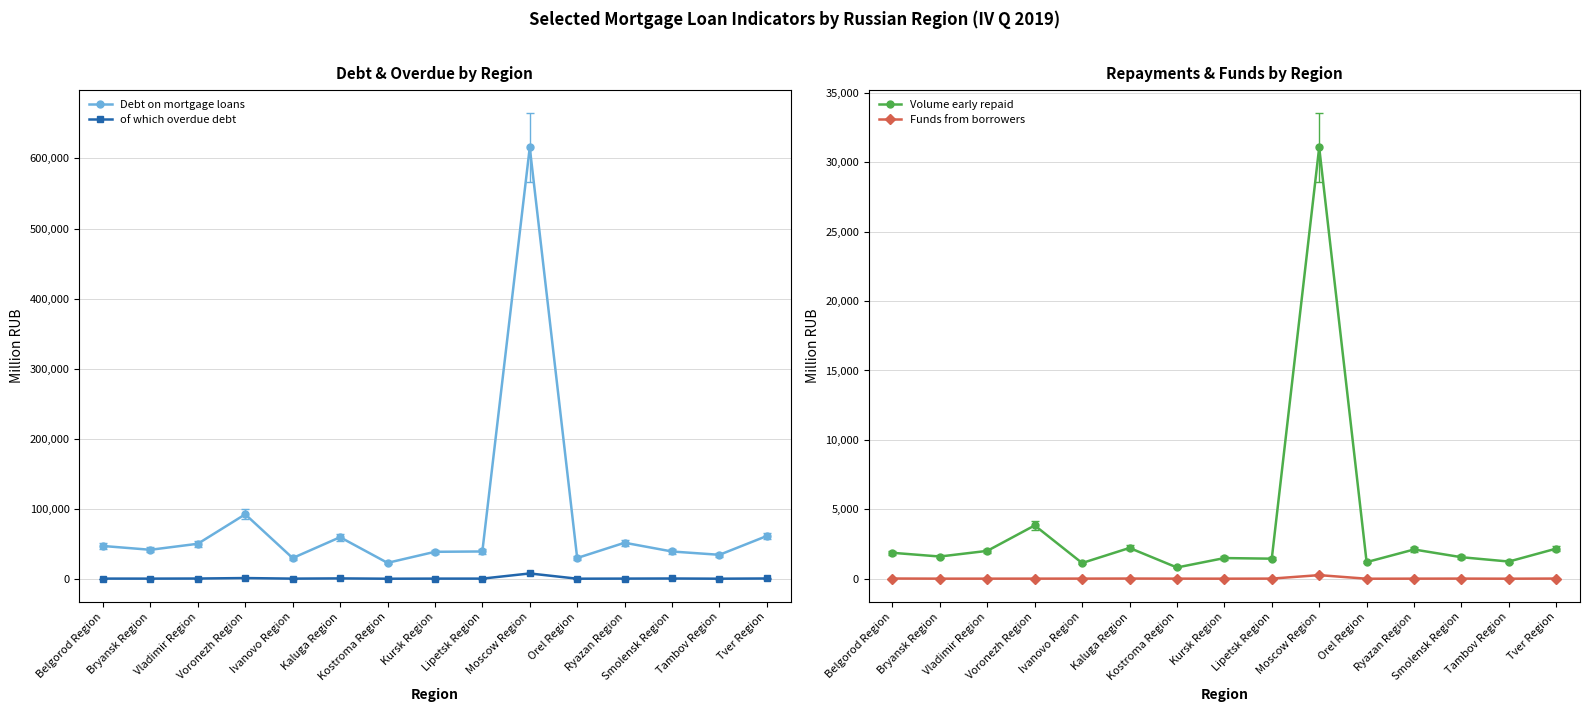

The value of Funds from borrowers at Vladimir Region is 5. True or false?

True